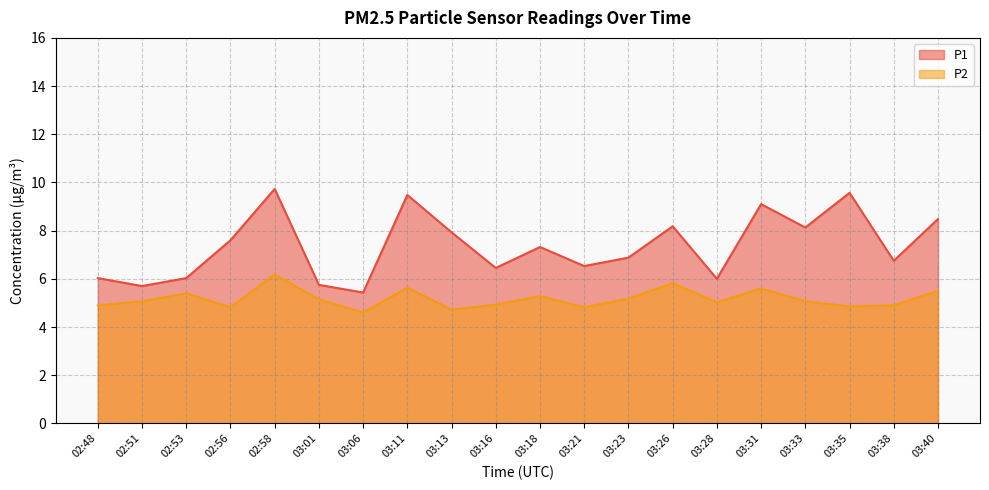

Reading left to right, list all the values displayed in this chart.

P1: 02:48=6.0	02:51=5.7	02:53=6.0	02:56=7.6	02:58=9.7	03:01=5.8	03:06=5.4	03:11=9.5	03:13=7.9	03:16=6.5	03:18=7.3	03:21=6.5	03:23=6.9	03:26=8.2	03:28=6.0	03:31=9.1	03:33=8.1	03:35=9.6	03:38=6.8	03:40=8.5
P2: 02:48=4.9	02:51=5.1	02:53=5.4	02:56=4.8	02:58=6.2	03:01=5.2	03:06=4.6	03:11=5.6	03:13=4.7	03:16=4.9	03:18=5.3	03:21=4.8	03:23=5.2	03:26=5.8	03:28=5.0	03:31=5.6	03:33=5.1	03:35=4.8	03:38=4.9	03:40=5.5